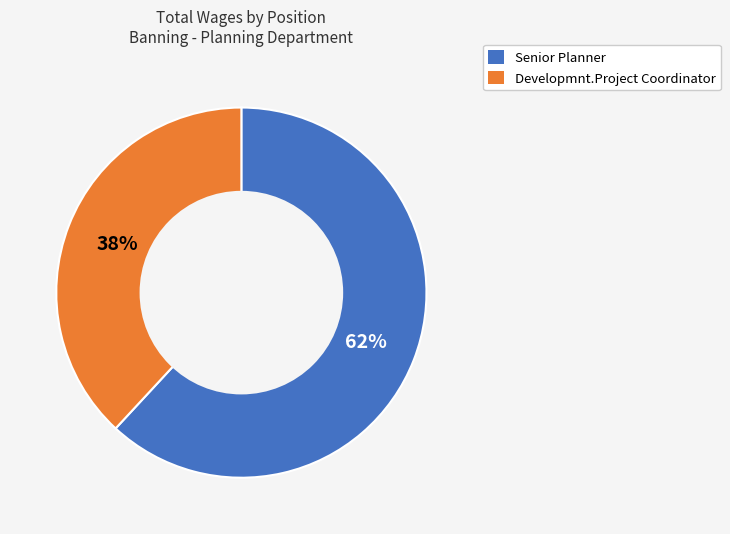

Which slice represents more than half of the pie?

Senior Planner